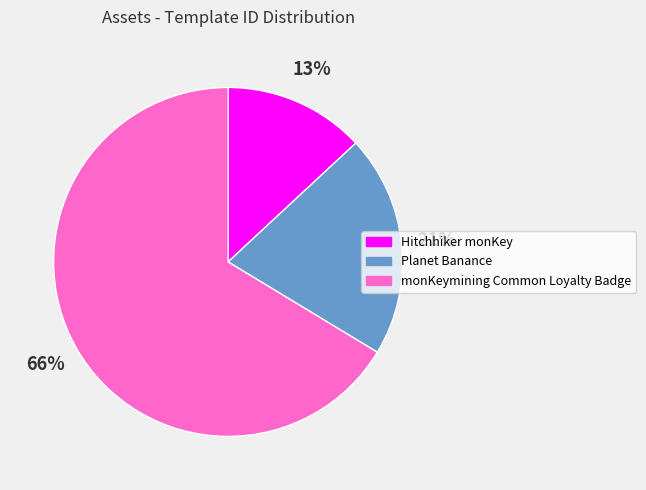

How many slices are in this pie chart?

3